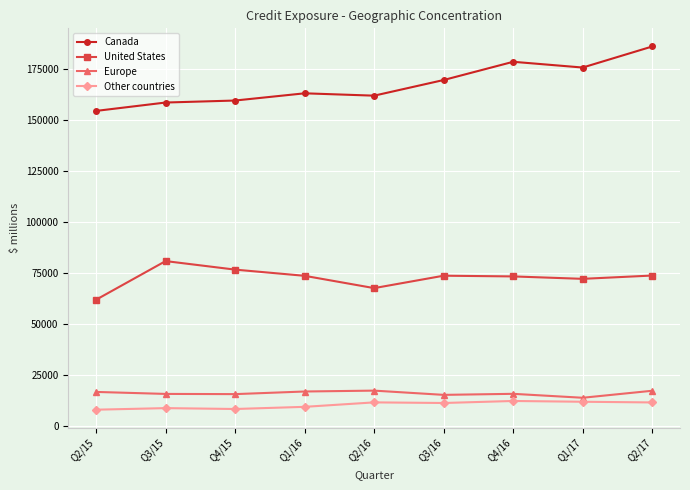

The Europe series shows 22942 at Q2/15. True or false?

False